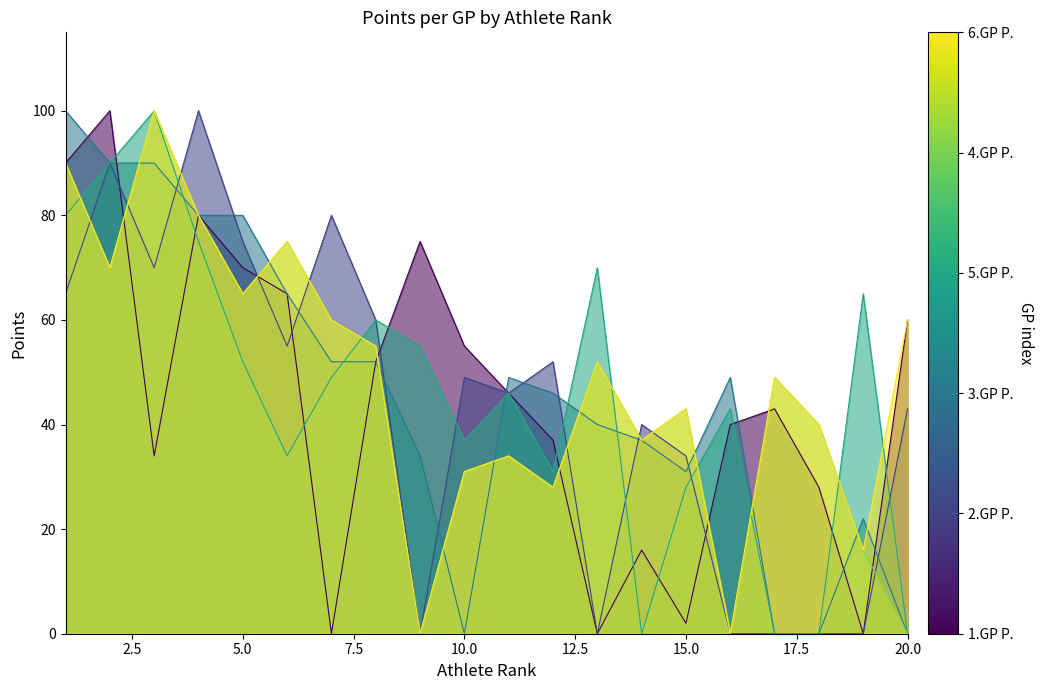

What is the sum of the 6.GP P. values at 17 and 2?

119